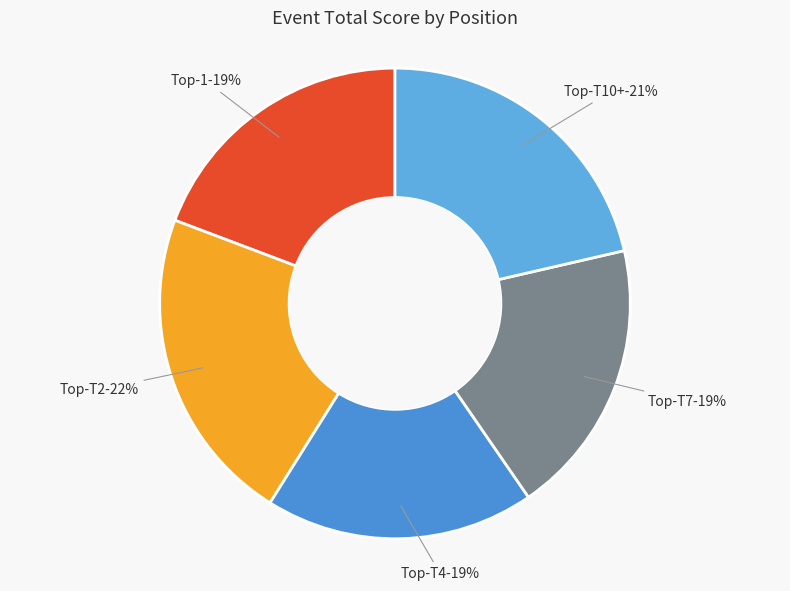

What is the change in value from T4 to T10?

+8